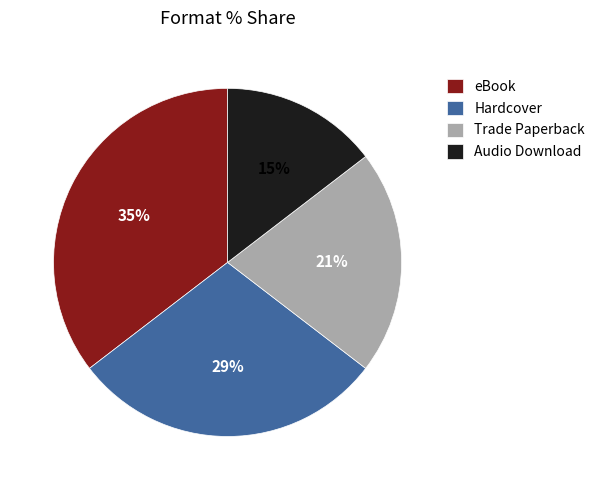

To the nearest percent, what is the combined percentage of Trade Paperback and eBook?

56%